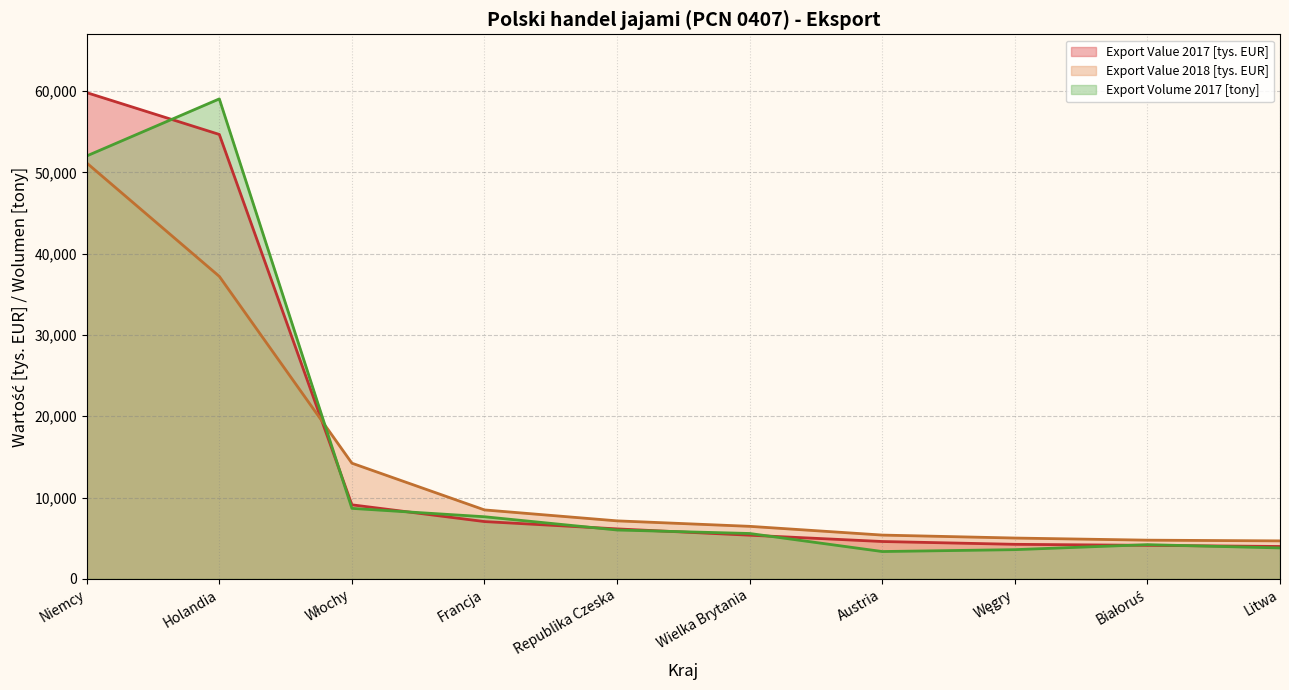

What is the spread (max minus min) of values at Białoruś?

635.6